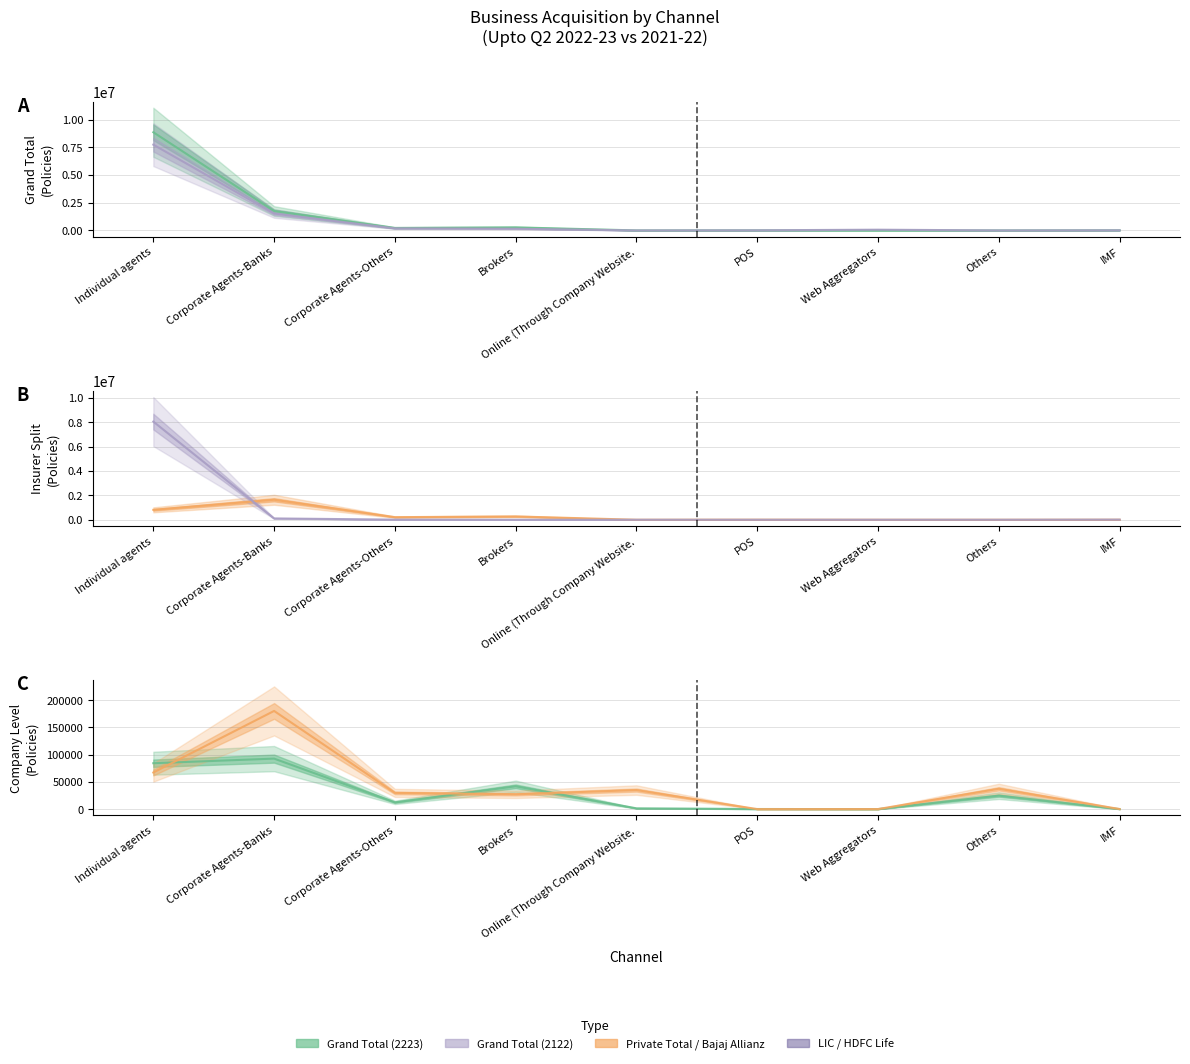

Which series has the largest total across all categories?

Grand Total (Upto Q2 2223)